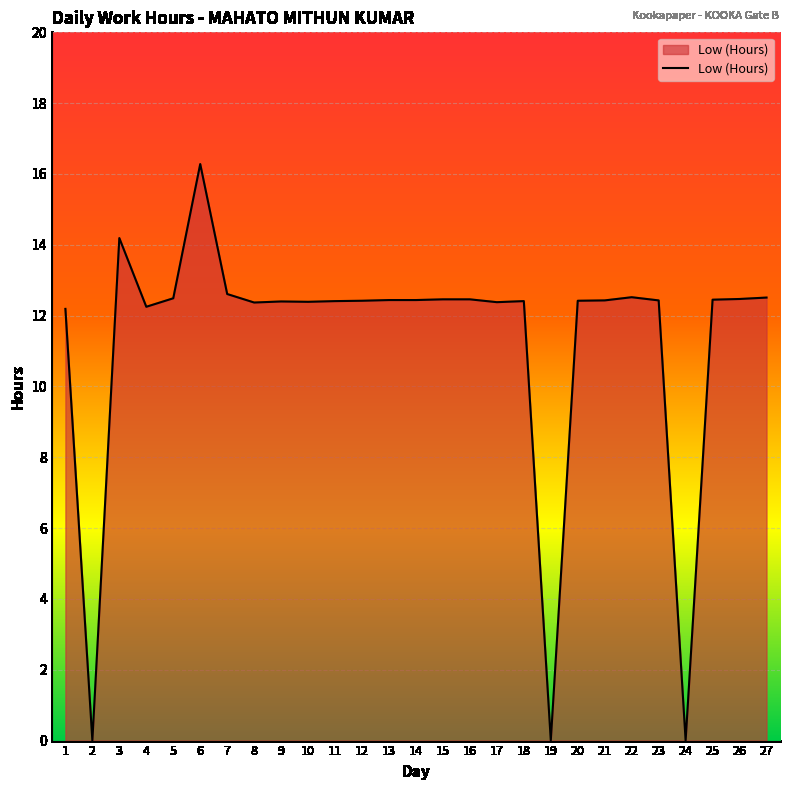

What is the change in value from 10 to 25?

+0.1